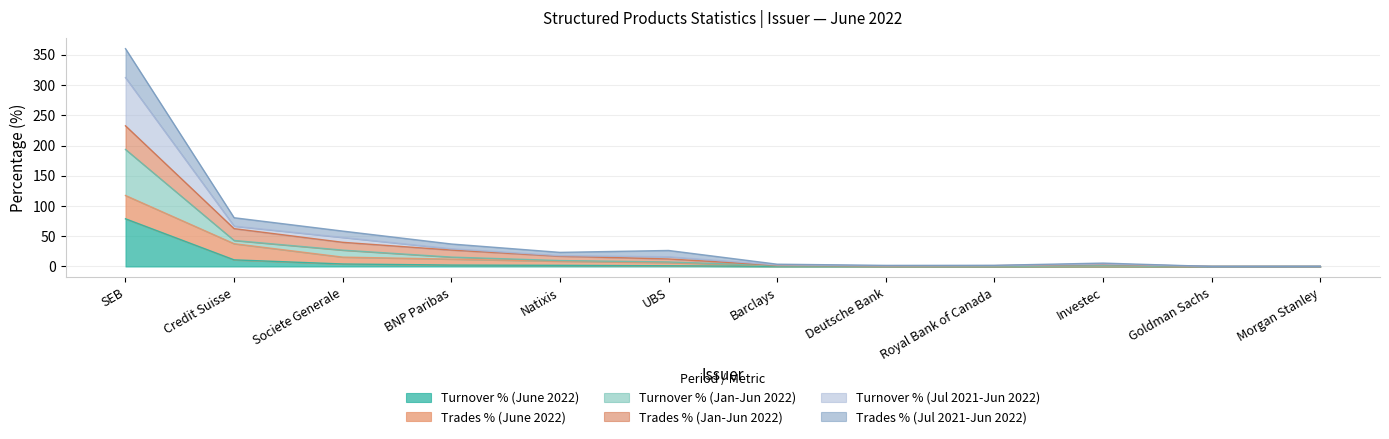

True or false: Turnover % (June 2022) has a value of 1.9 at UBS.

False